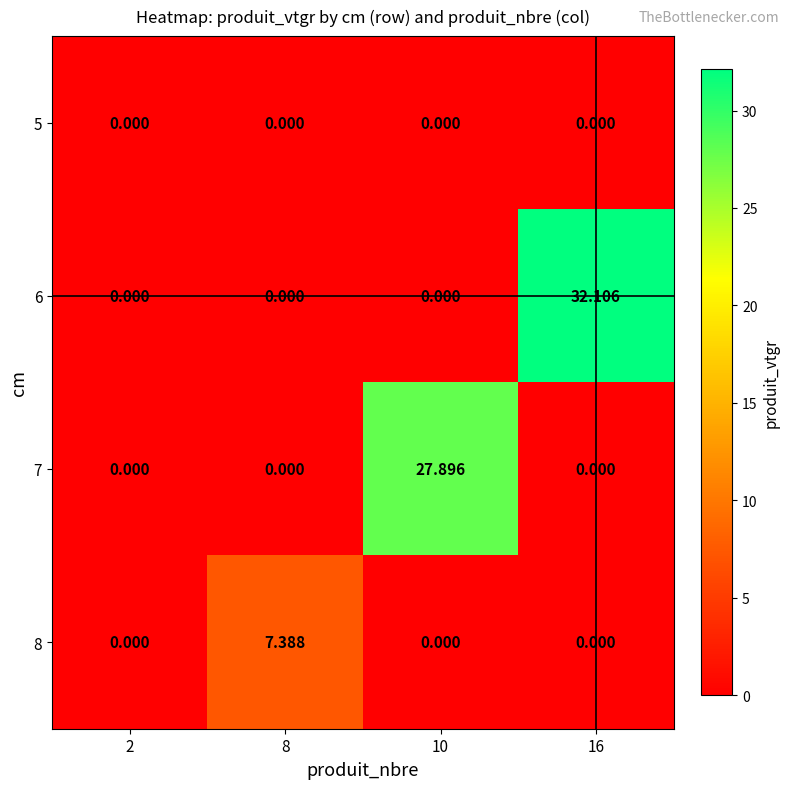

Which category has the highest value across all series?

16